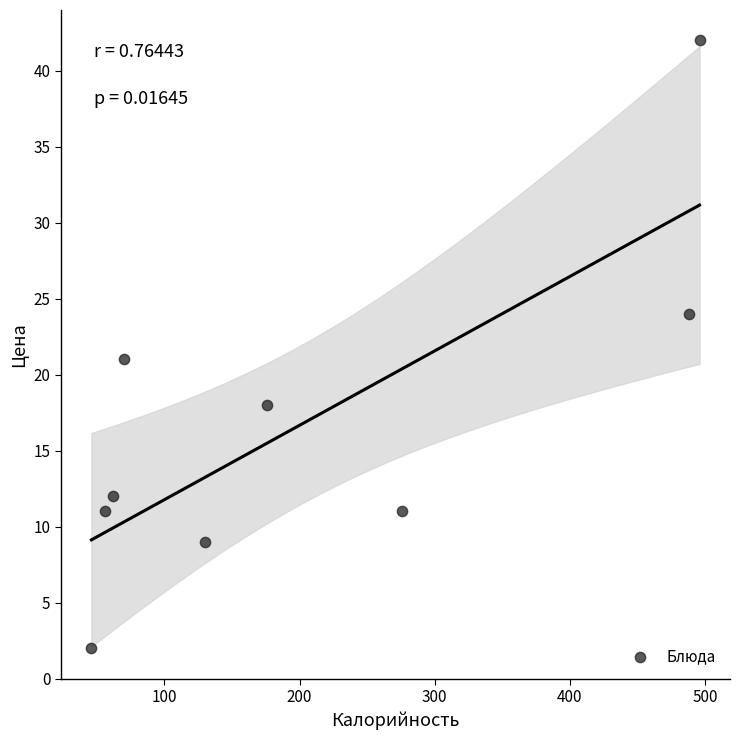

What Y value in the scatter plot is closest to 22?

21